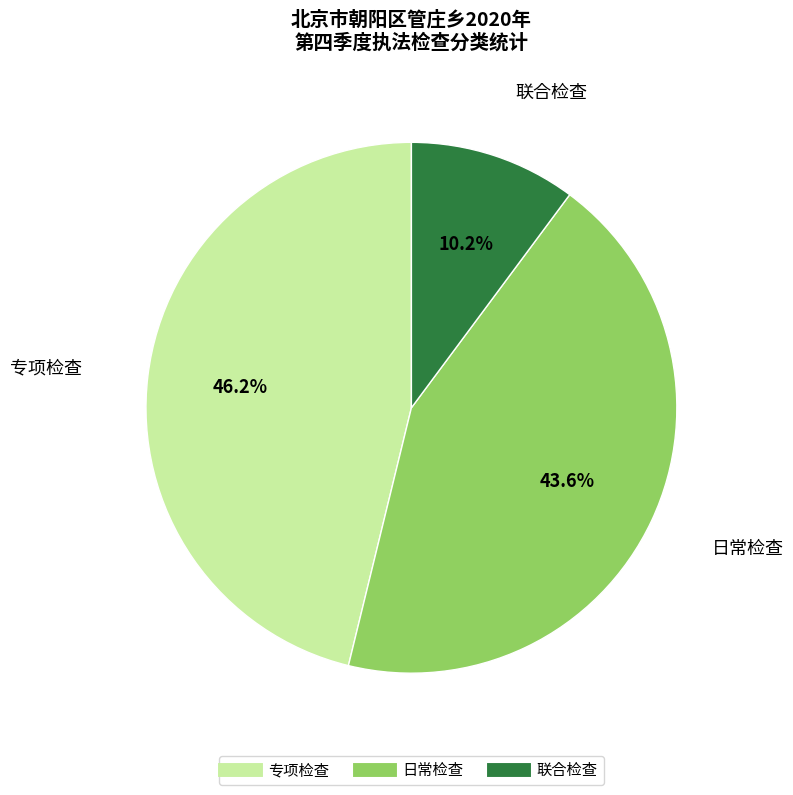

Is there any slice that represents more than half of the pie?

No